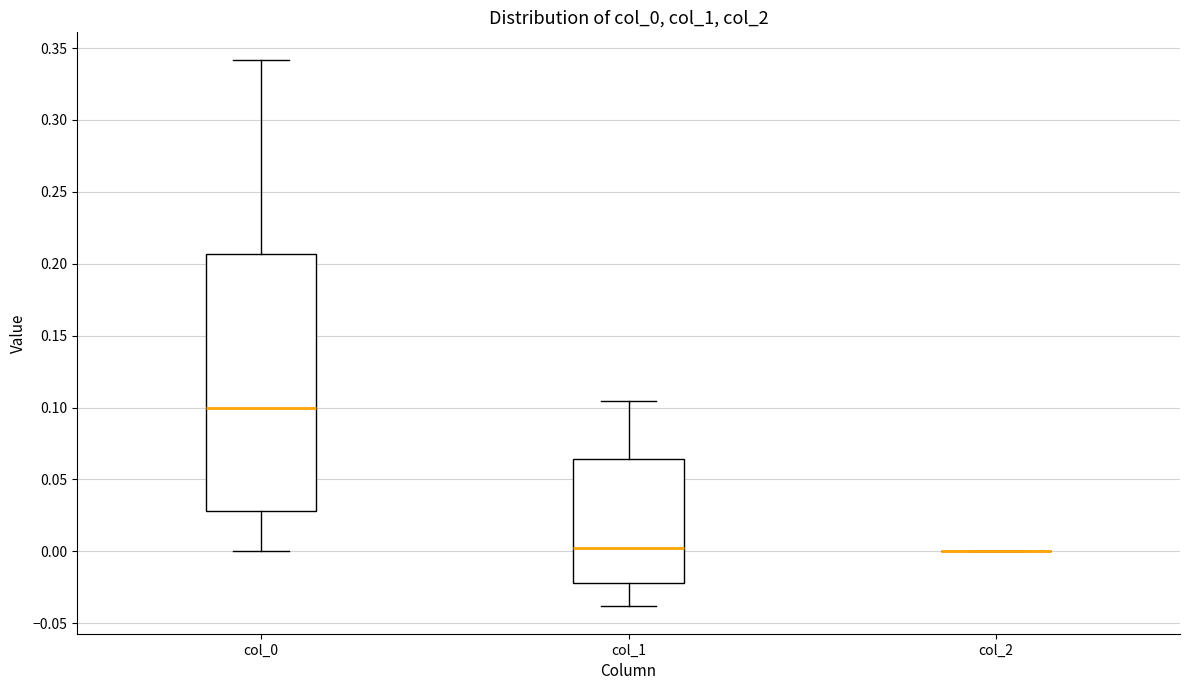

Comparing the boxes themselves (not the whiskers), which one is the tallest?

col_0